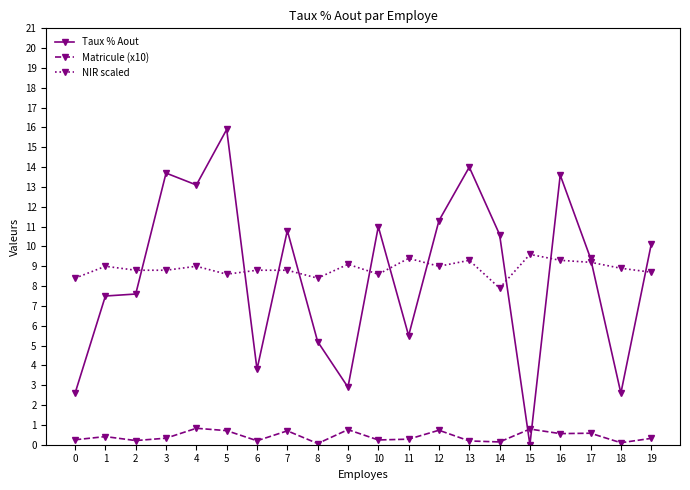

True or false: NIR scaled has more than 1 interior local peaks.

True